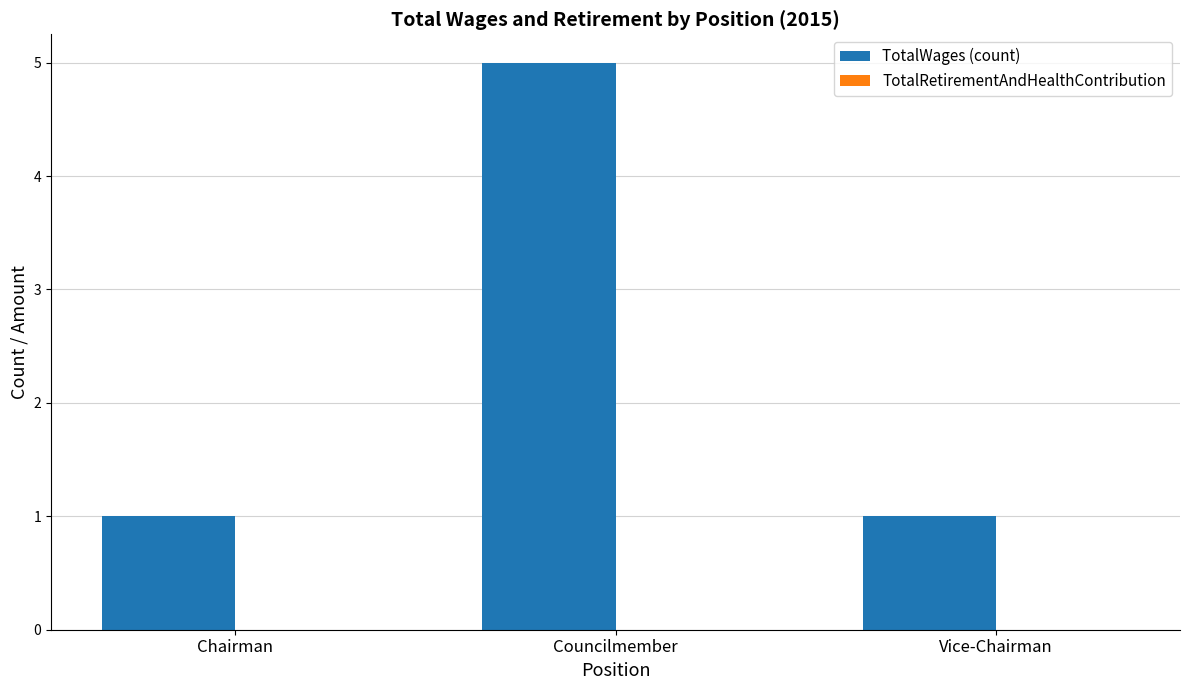

Is it true that the value at Chairman is 1?

True